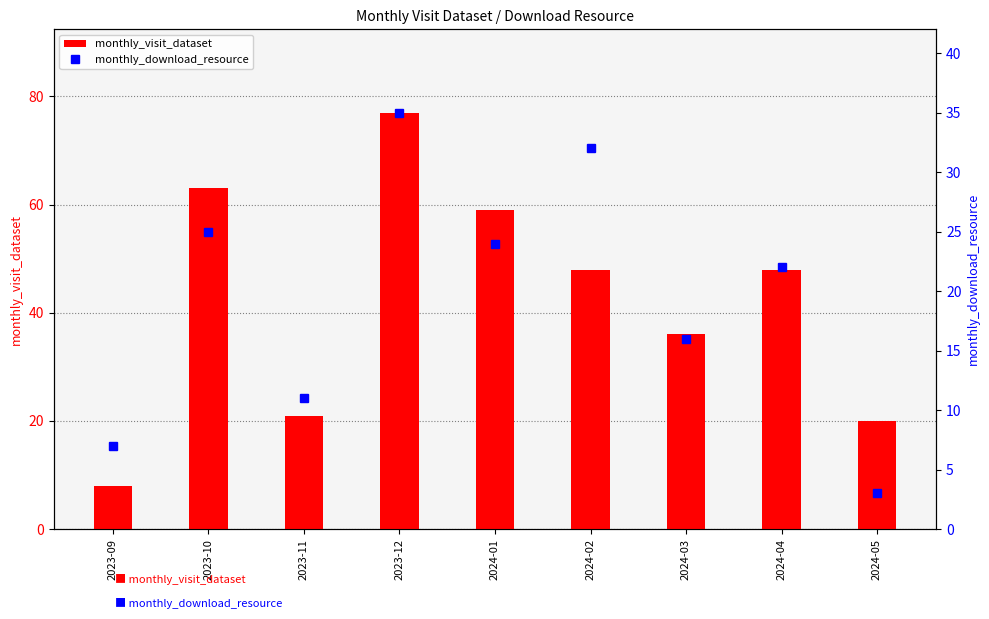

What is the approximate value of monthly_visit_dataset at 2024-01?

59